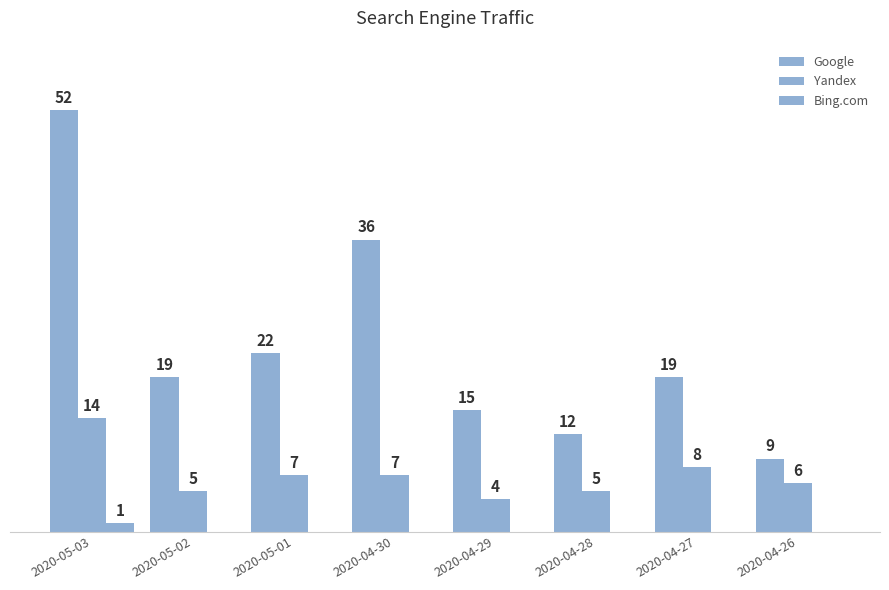

Does the chart contain stacked bars?

No